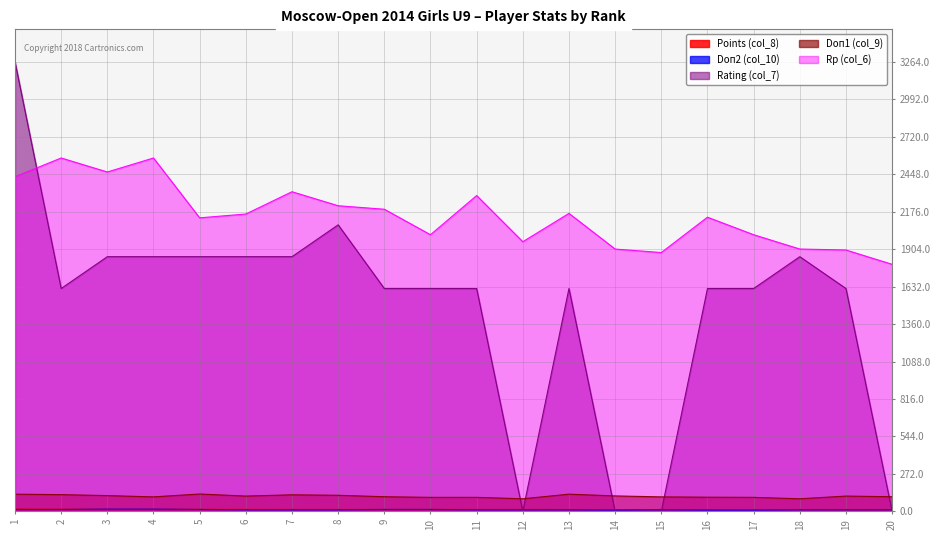

Which series ends up on top after the final intersection of Doп1 (col_9) and Rating (col_7)?

Doп1 (col_9)